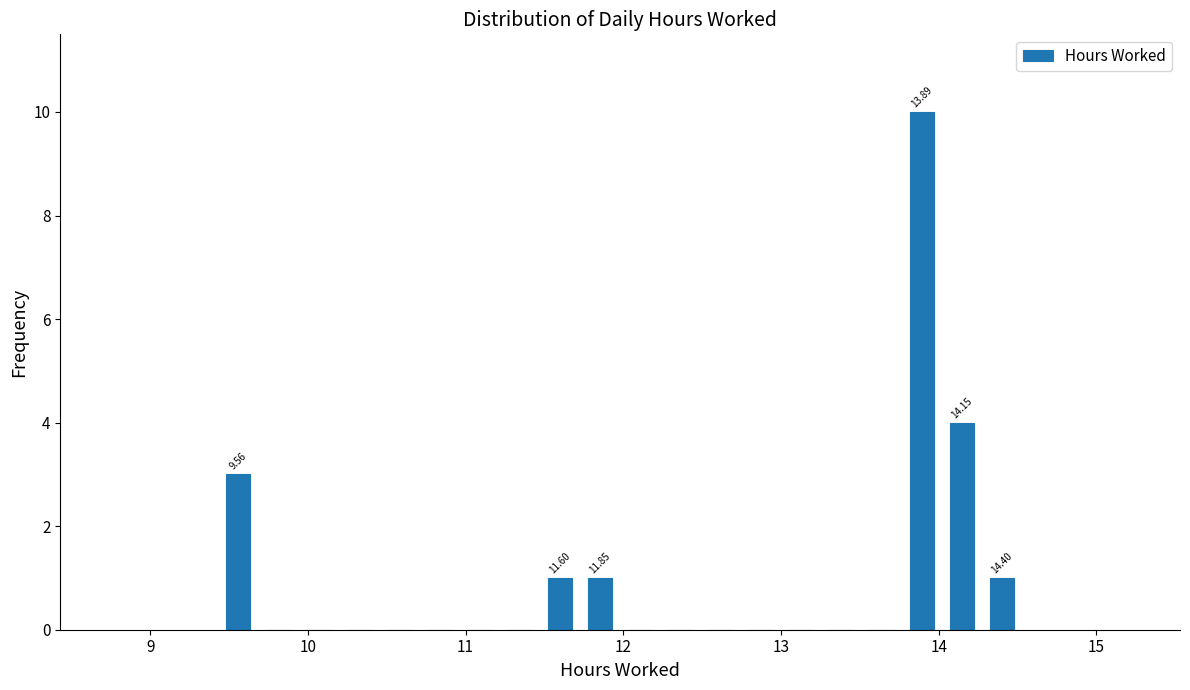

Around what value on the x-axis is the tallest bar? Give the approximate position of its centre, as read against the axis.

13.9